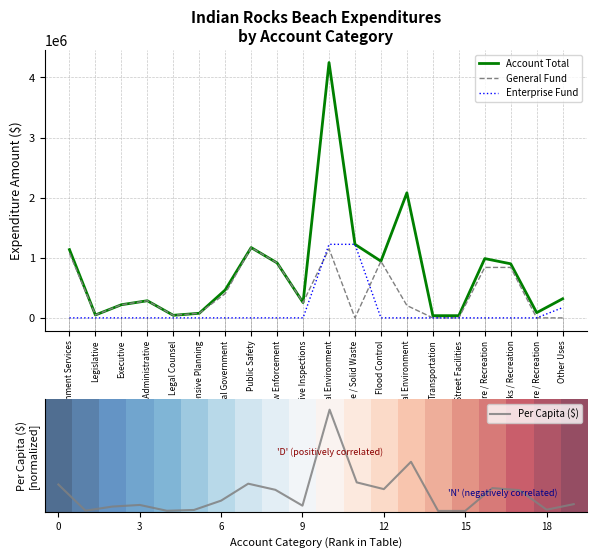

The General Fund series shows 839488.0 at Culture / Recreation. True or false?

True